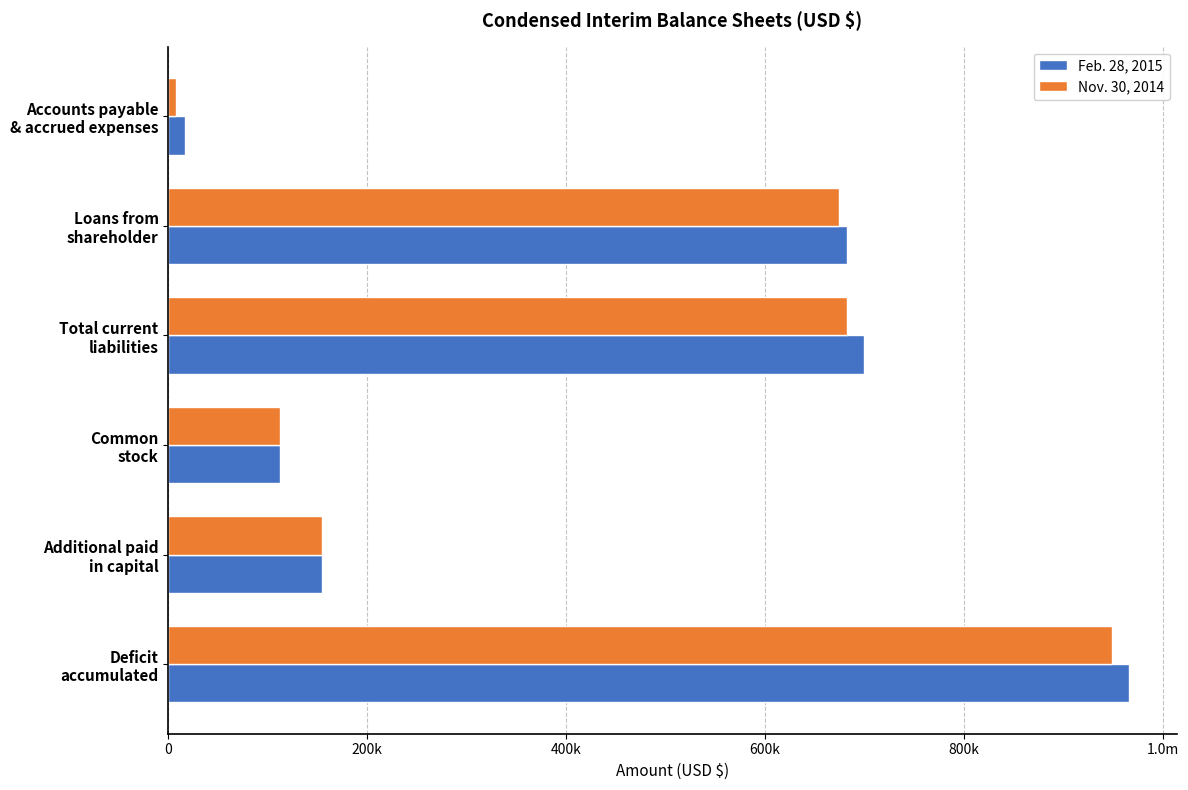

What are all the series names shown in the legend?

Feb. 28, 2015, Nov. 30, 2014